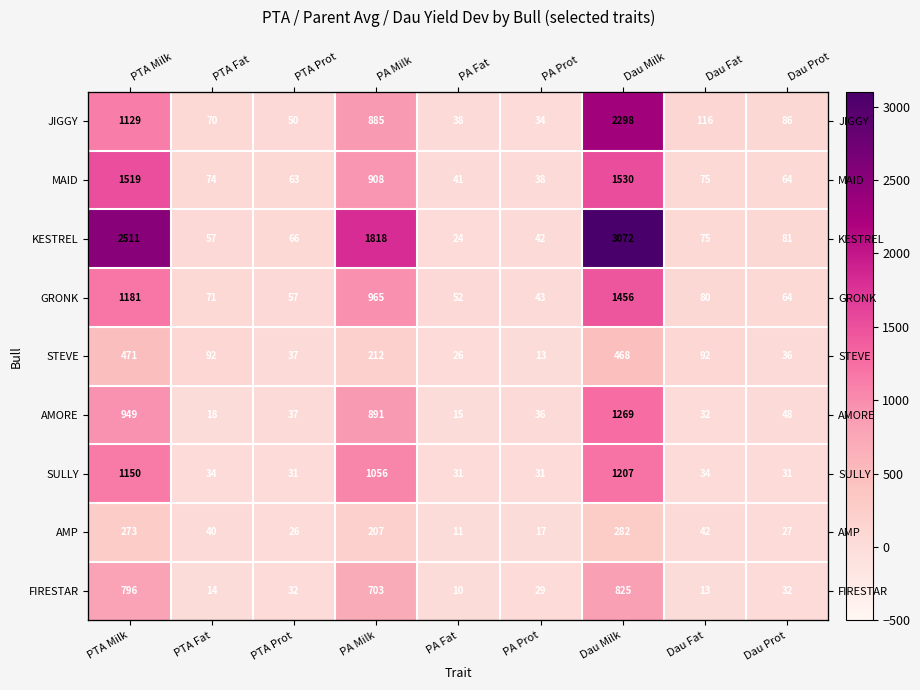

True or false: JIGGY has a value of 34 at PA Prot.

True